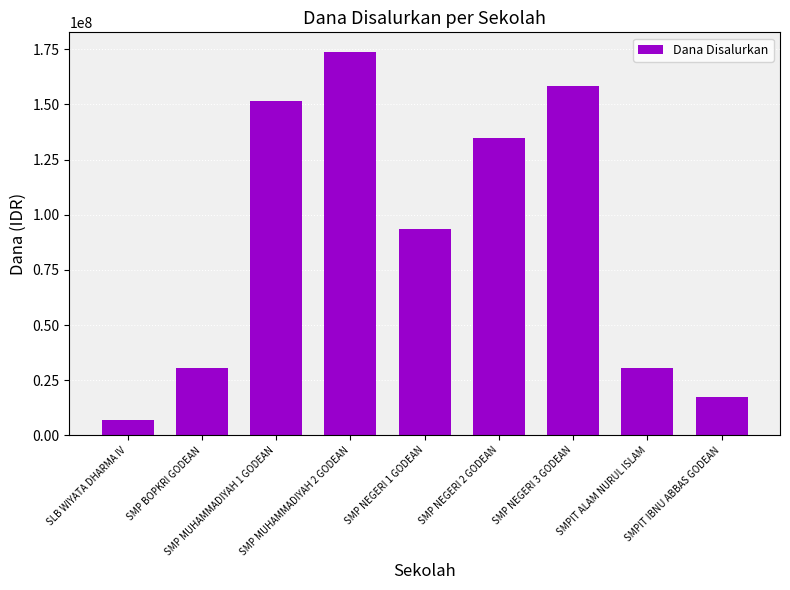

What is the smallest value displayed?

7125000